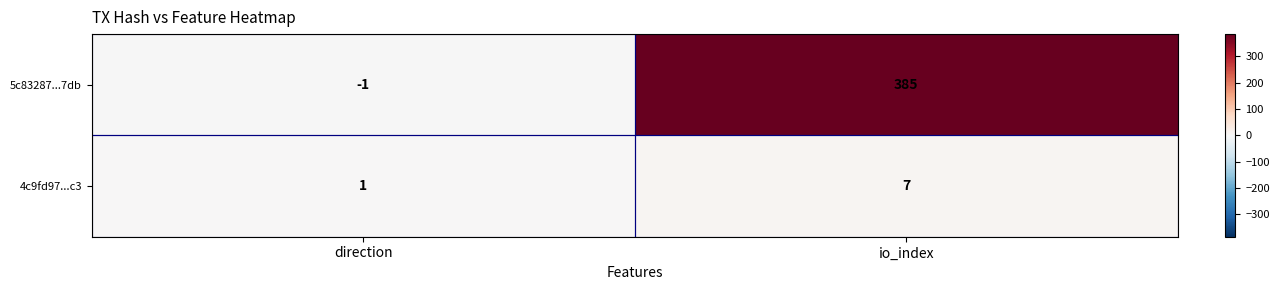

What is the sum of the 5c83287...7db values at direction and io_index?

384